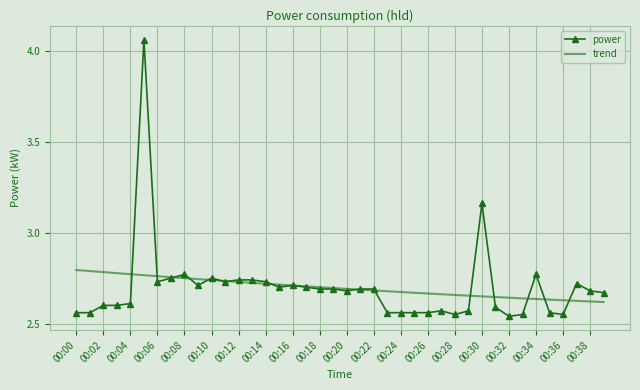

True or false: power has more than 0 interior local peaks.

True